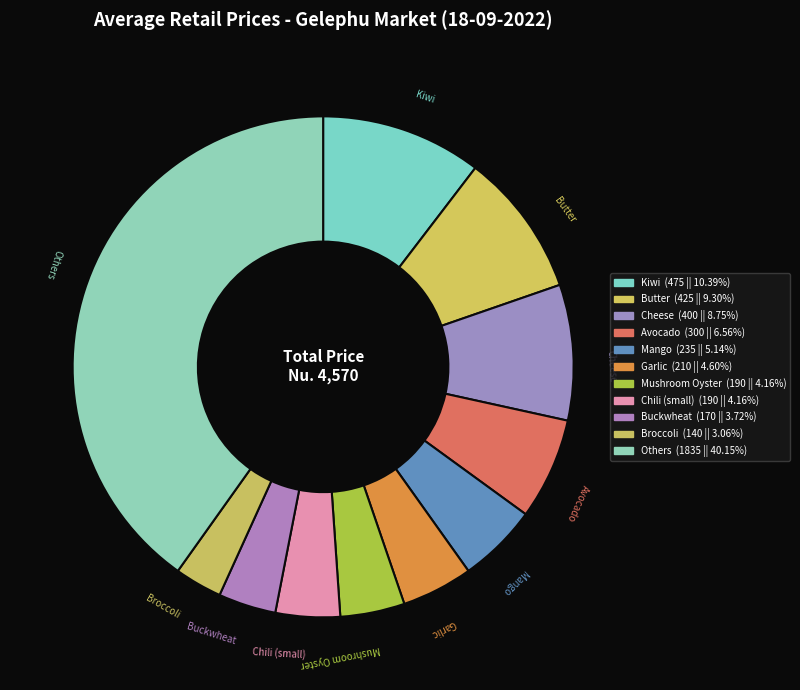

What is the ratio of the value at Butter to the value at Garlic?

2.0